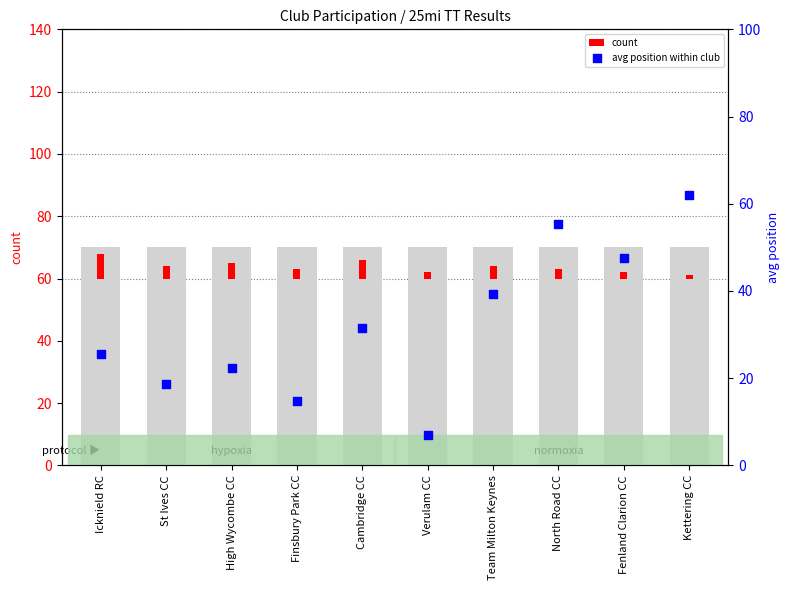

Which series contains the lowest Y value?

count